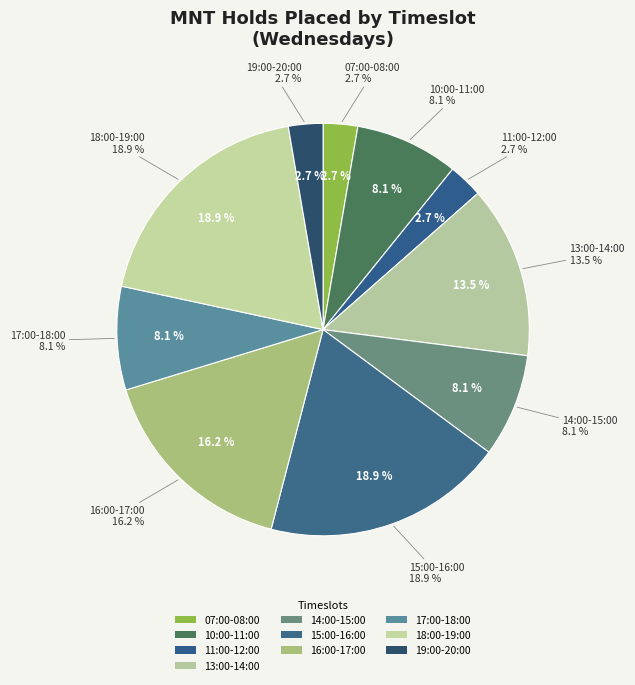

Approximately how many times larger is the value at 13:00-14:00 compared to 18:00-19:00?

0.7